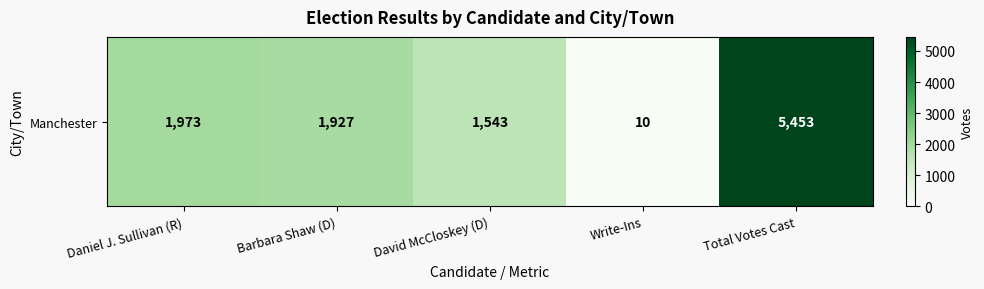

Reading left to right, extract all data points from this chart.

1973	1927	1543	10	5453